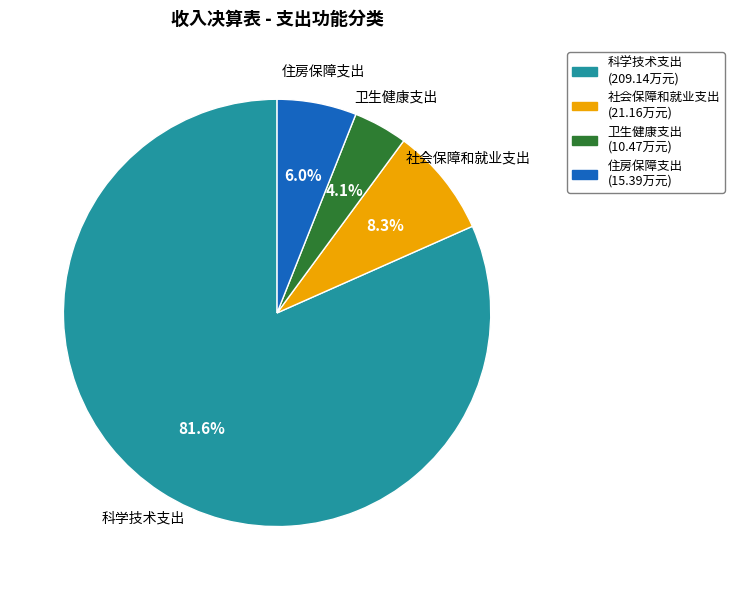

Is there a majority slice in this chart?

Yes